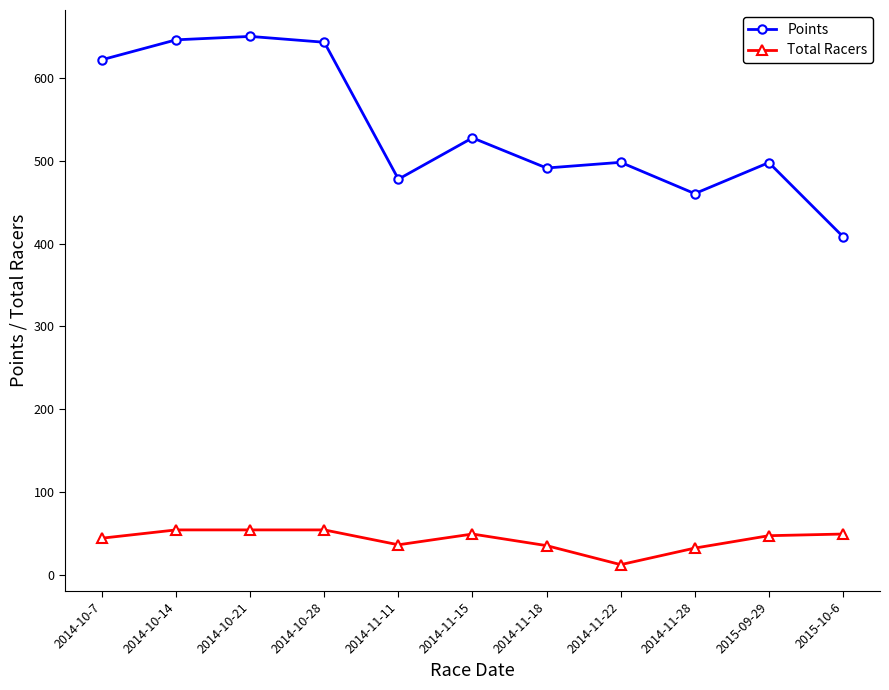

True or false: Points and Total Racers intersect in this chart.

False